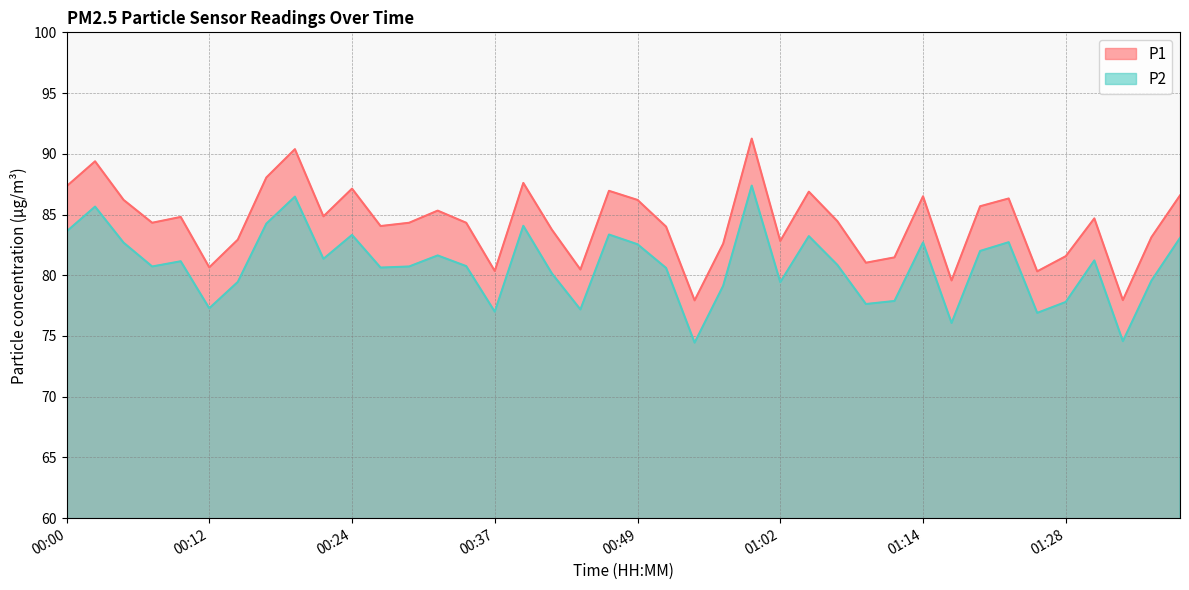

List the labels in order of P2 value, smallest first.

00:54, 01:33, 01:17, 01:25, 00:37, 00:44, 00:12, 01:09, 01:28, 01:12, 00:57, 01:02, 00:15, 01:35, 00:41, 00:52, 00:27, 00:07, 00:29, 00:34, 01:07, 00:10, 01:30, 00:22, 00:32, 01:19, 00:49, 00:05, 01:14, 01:22, 01:38, 01:04, 00:24, 00:46, 00:00, 00:39, 00:17, 00:02, 00:19, 00:59